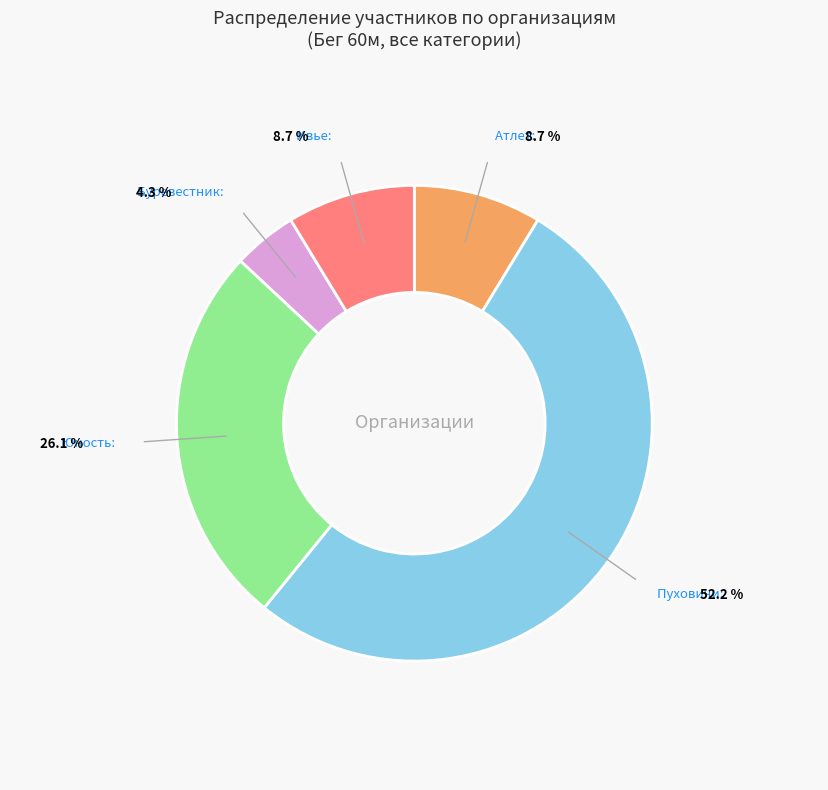

Which slice is the smallest?

Буревестник